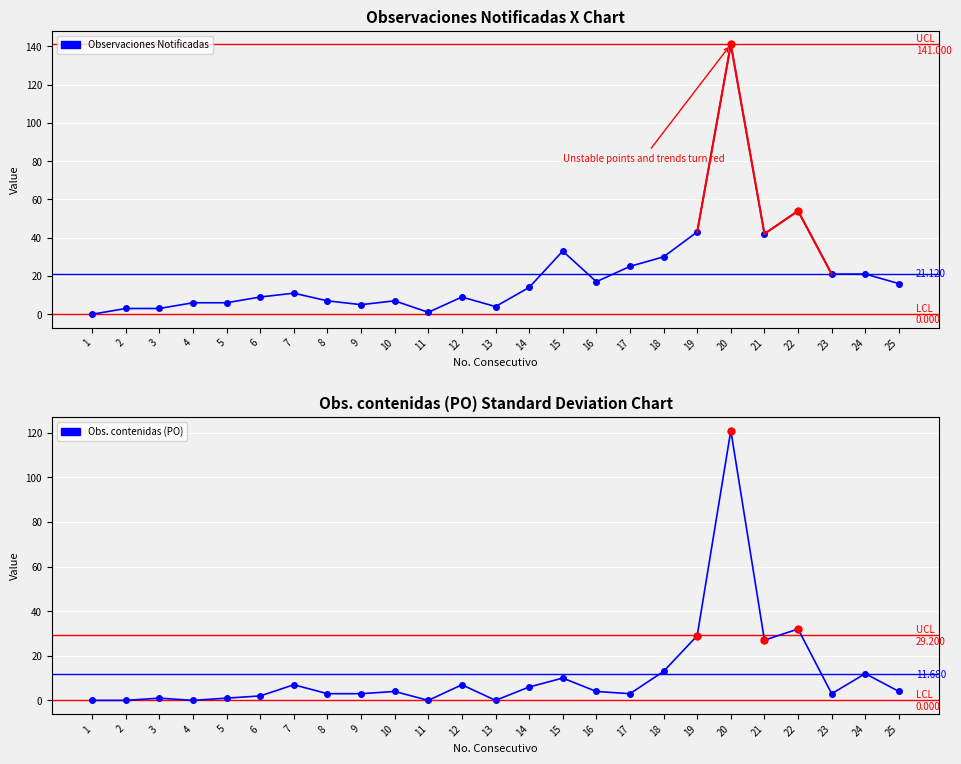

Is it true that Observaciones Notificadas equals 42 at 21?

True